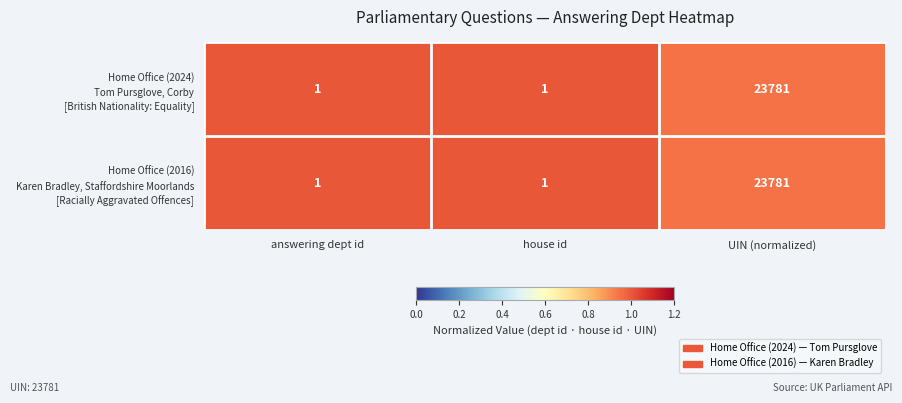

Which label corresponds to the largest value in the chart?

UIN (normalized)